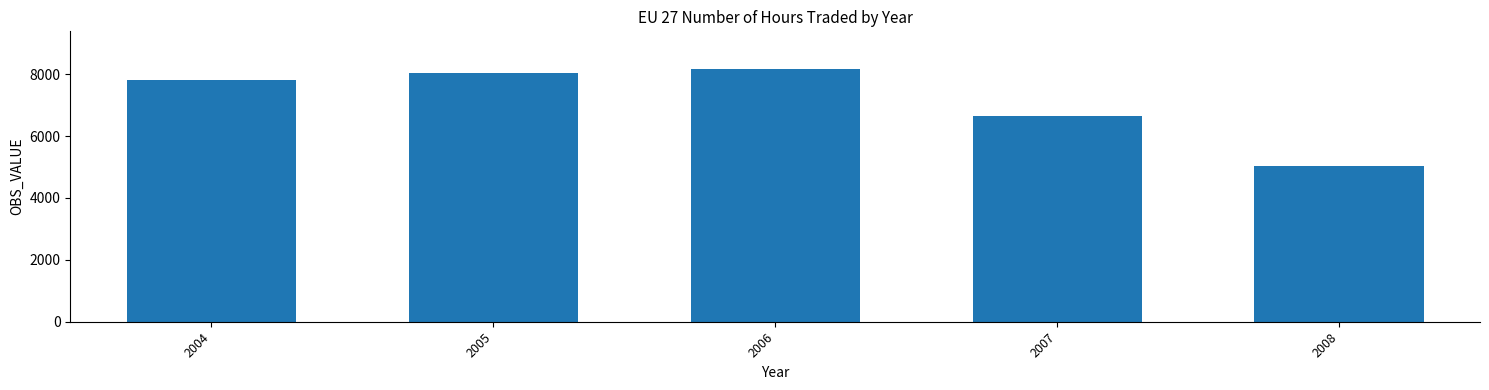

Reading right to left, list all the values displayed in this chart.

2008=5044.9	2007=6662.0	2006=8159.8	2005=8025.7	2004=7803.9